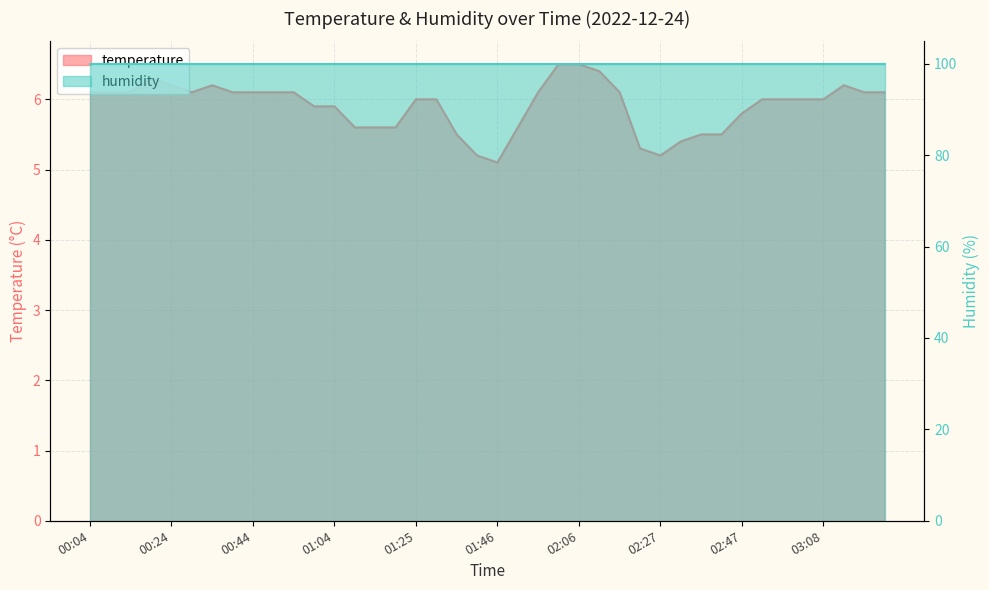

How many points are higher than both their immediate neighbors (excluding endpoints)?

3